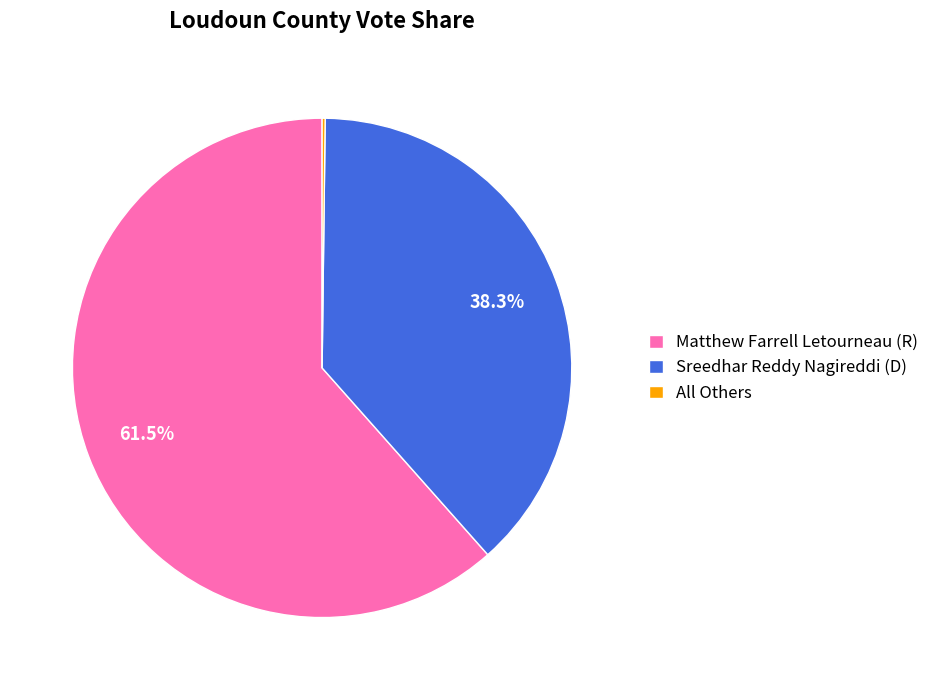

Is there a majority slice in this chart?

Yes